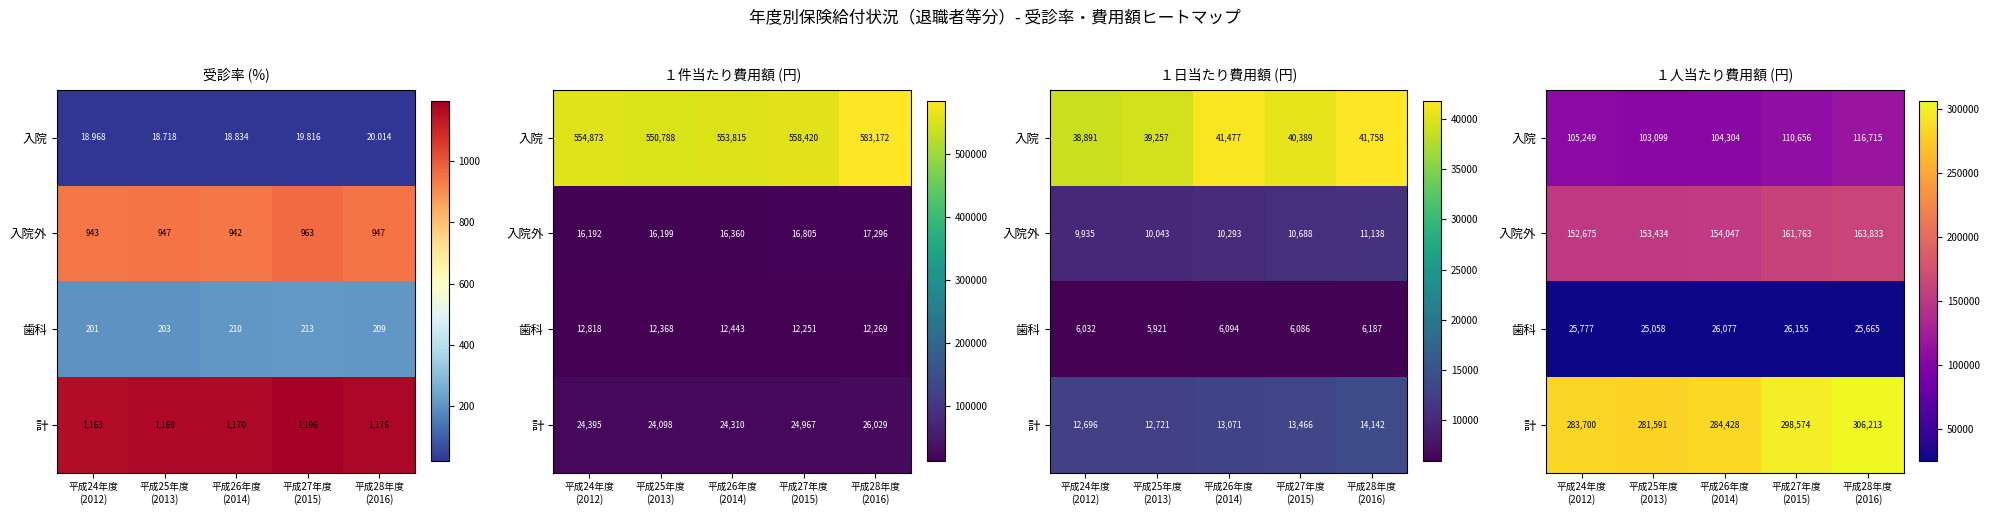

List the series in order of their overall mean, lowest first.

歯科, 入院, 入院外, 計